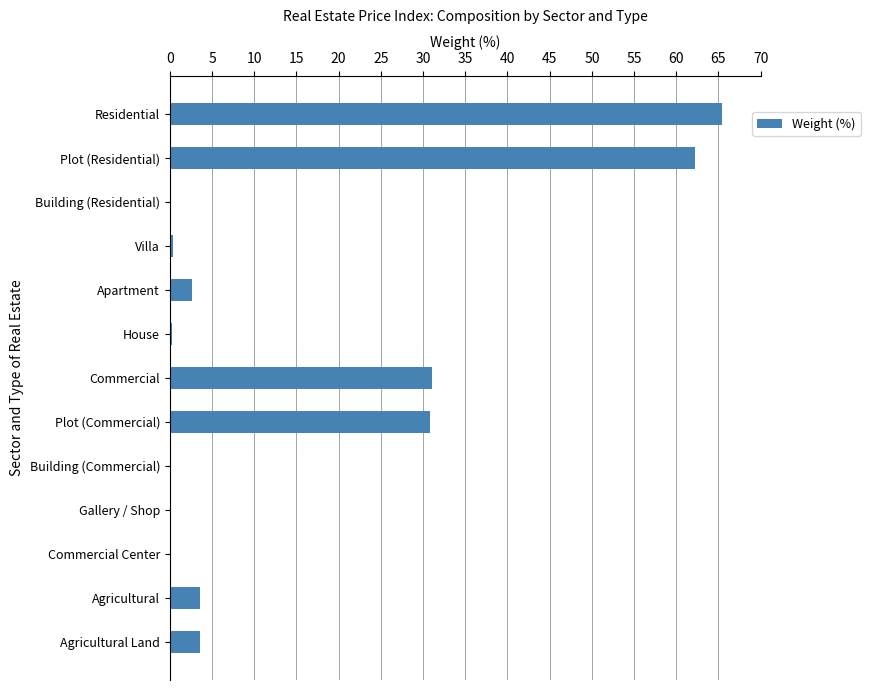

What is the greatest value displayed?

65.4